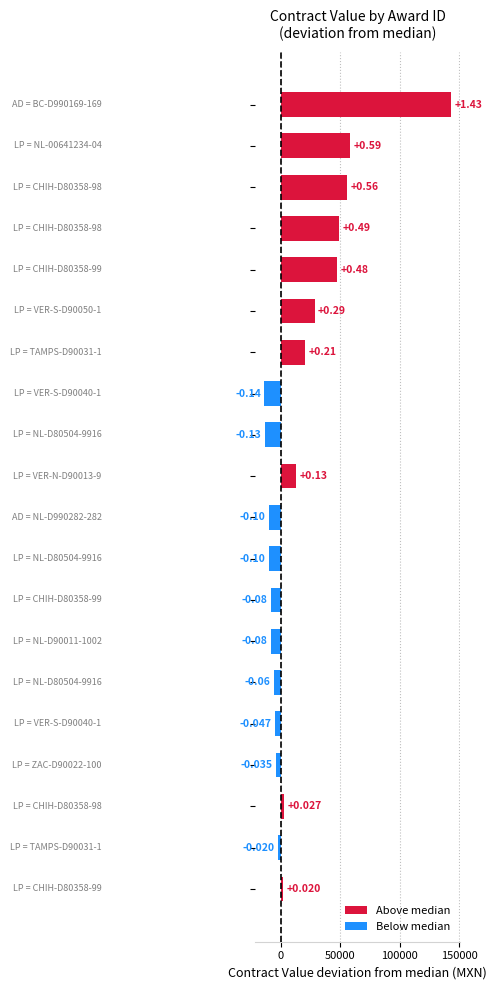

What is the smallest value displayed?

-13645.9